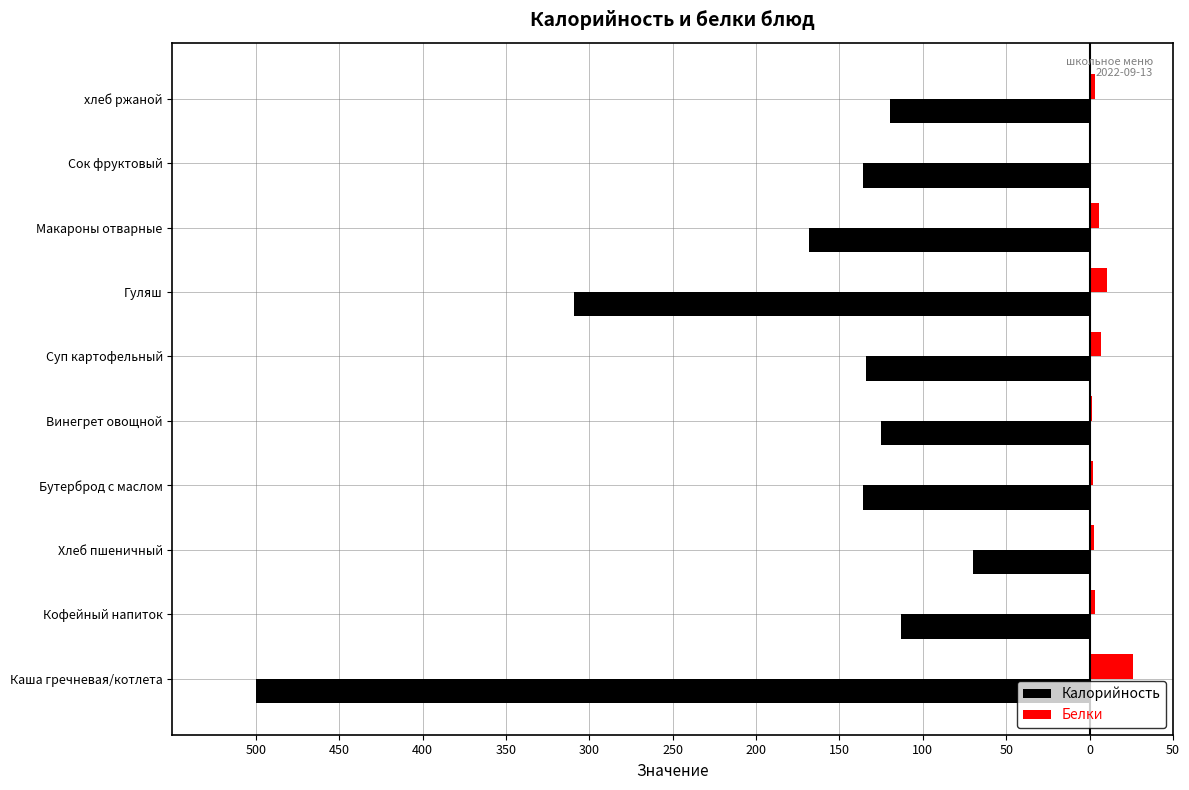

Reading left to right, what are all the values shown in this chart?

Калорийность: -500.0	-113.0	-70.1	-136.0	-125.0	-134.0	-309.0	-168.0	-136.0	-120.0
Белки: 26.0	2.9	2.4	2.3	1.4	6.9	10.6	5.5	0.6	3.0